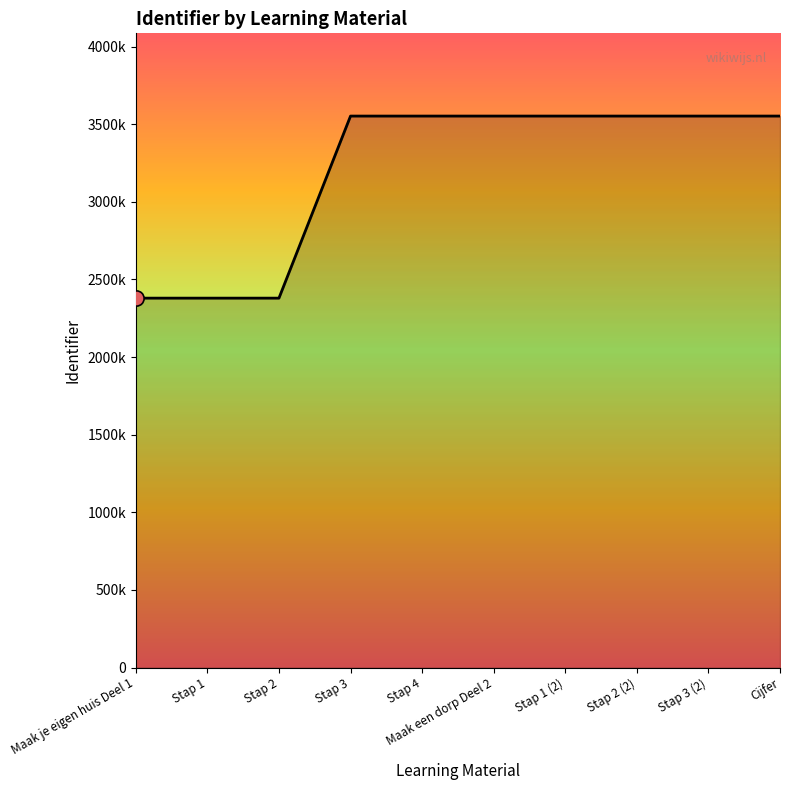

Which has a higher value, Stap 2 or Maak een dorp Deel 2?

Maak een dorp Deel 2